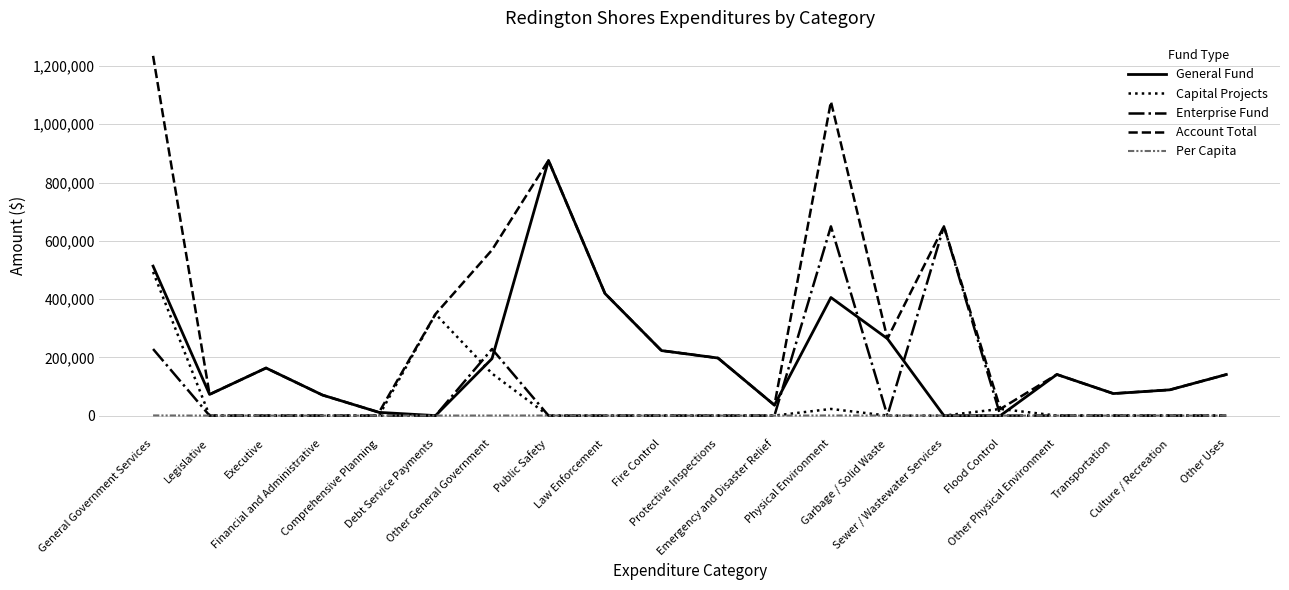

At how many categories does at least one series exceed 808427?

3